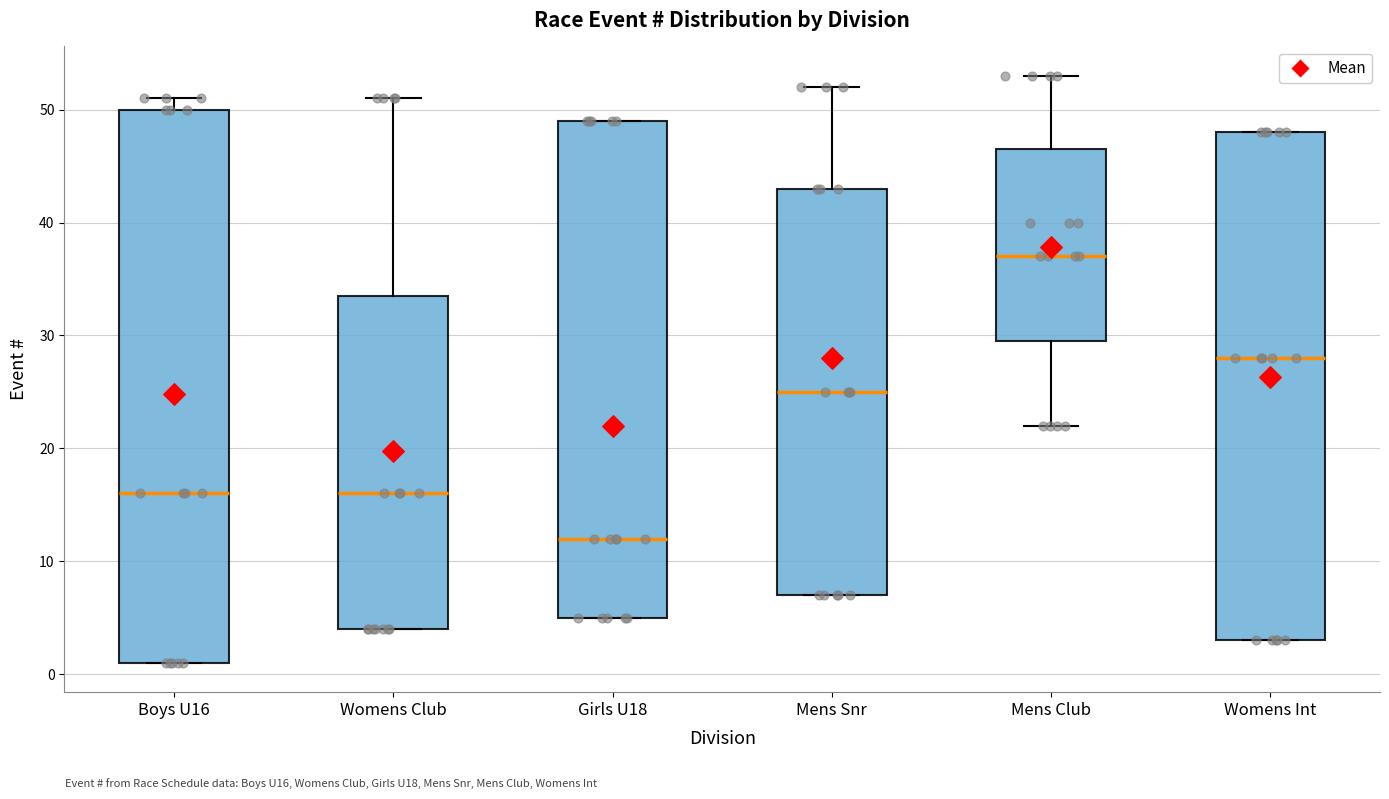

Which box is the tallest, from its lower edge to its upper edge?

Boys U16